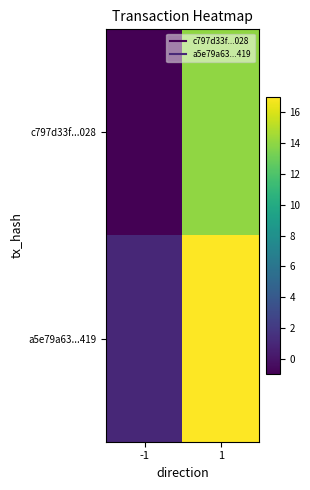

At how many categories does at least one series exceed 10?

1